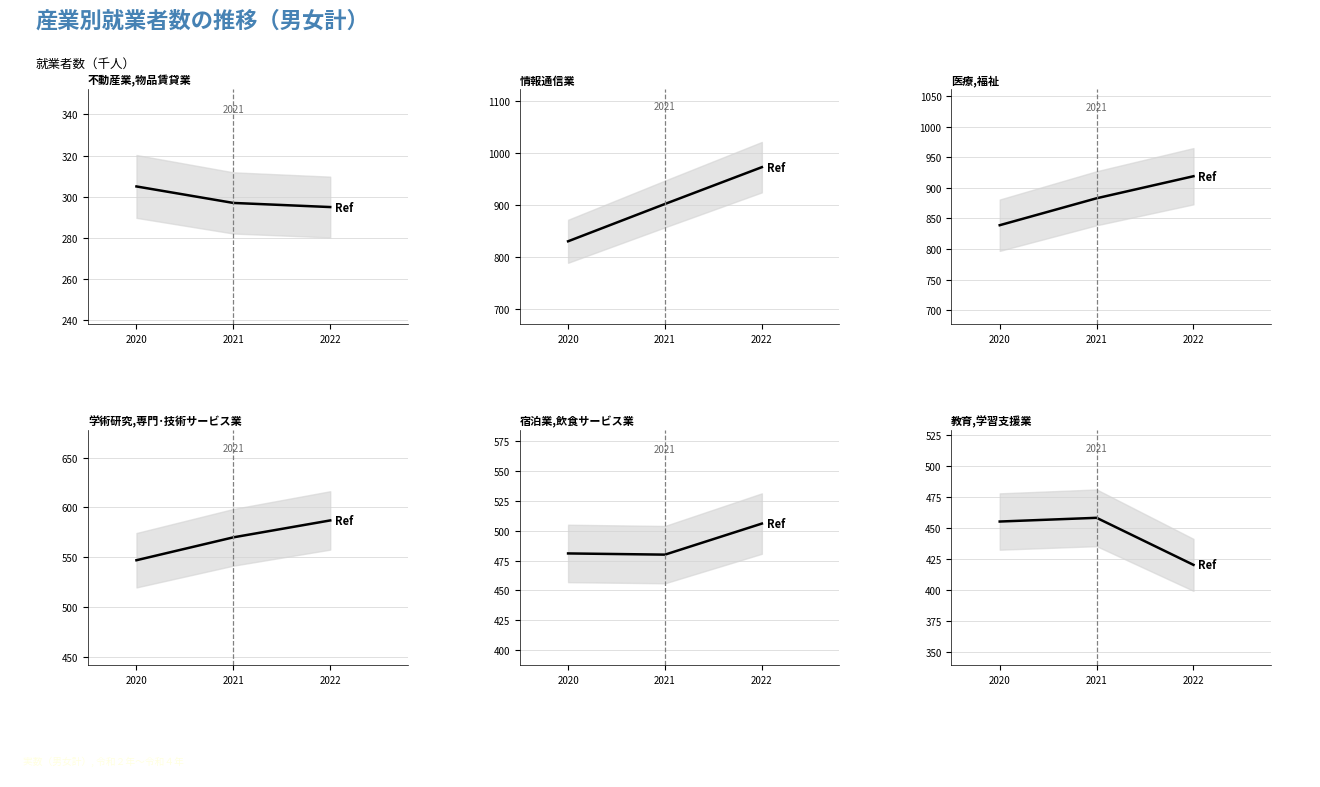

The value of 不動産業,物品賃貸業 at 2022 is 295. True or false?

True